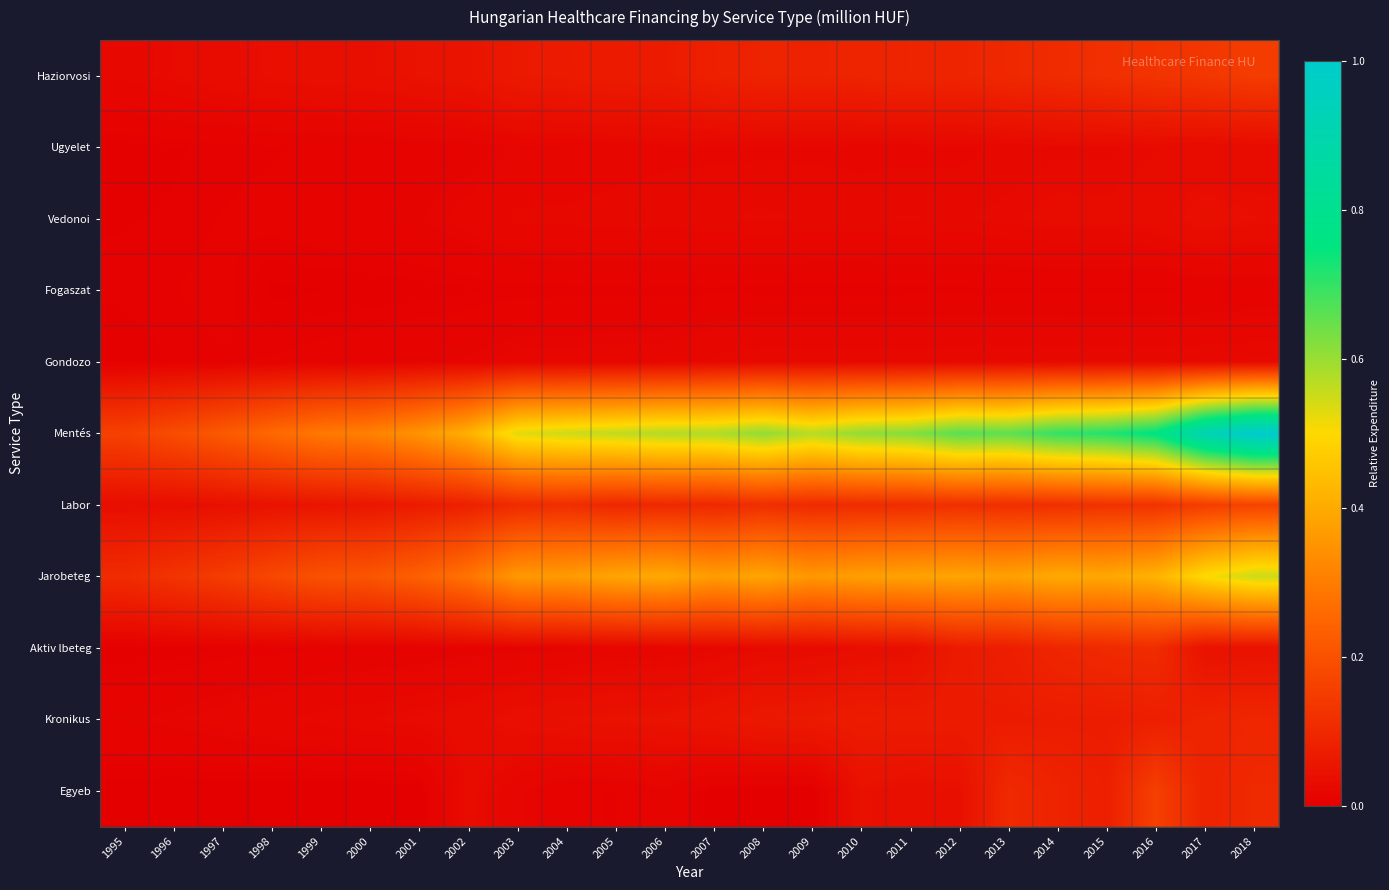

At how many categories does at least one series exceed 0?

24